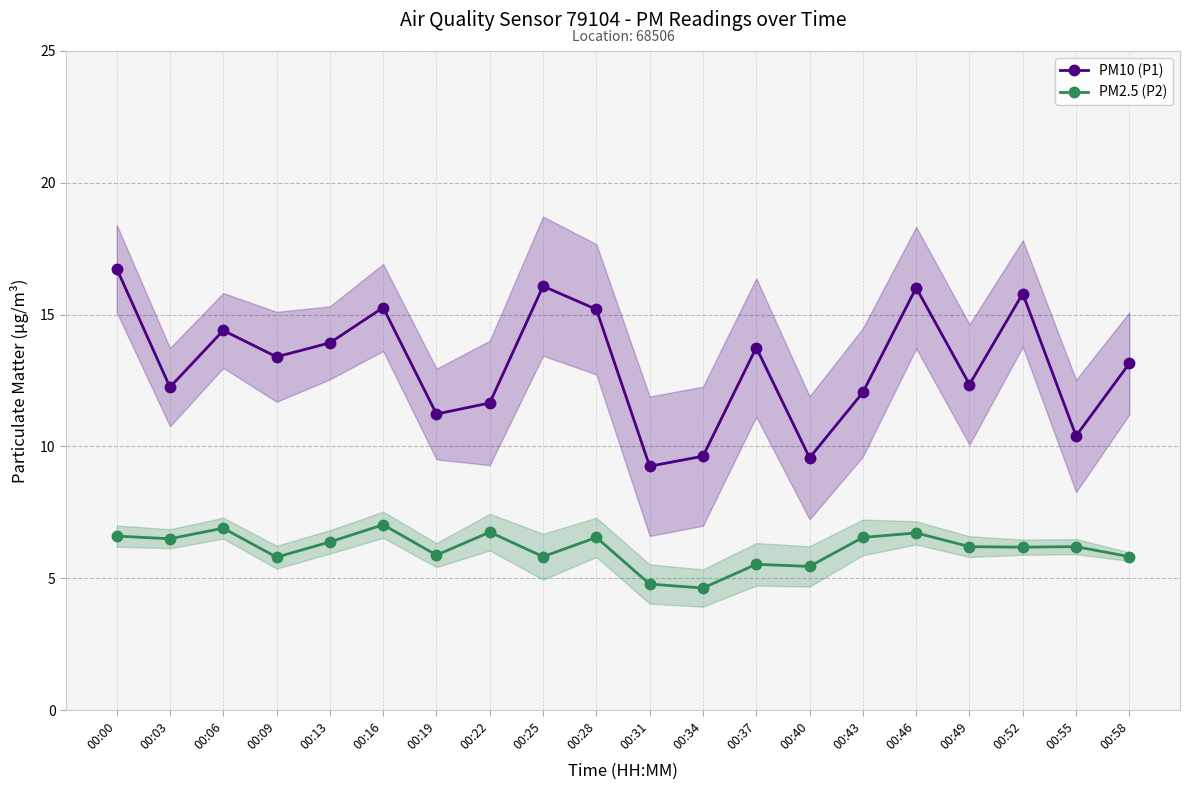

What is the lowest value of the PM2.5 (P2) series?

4.6